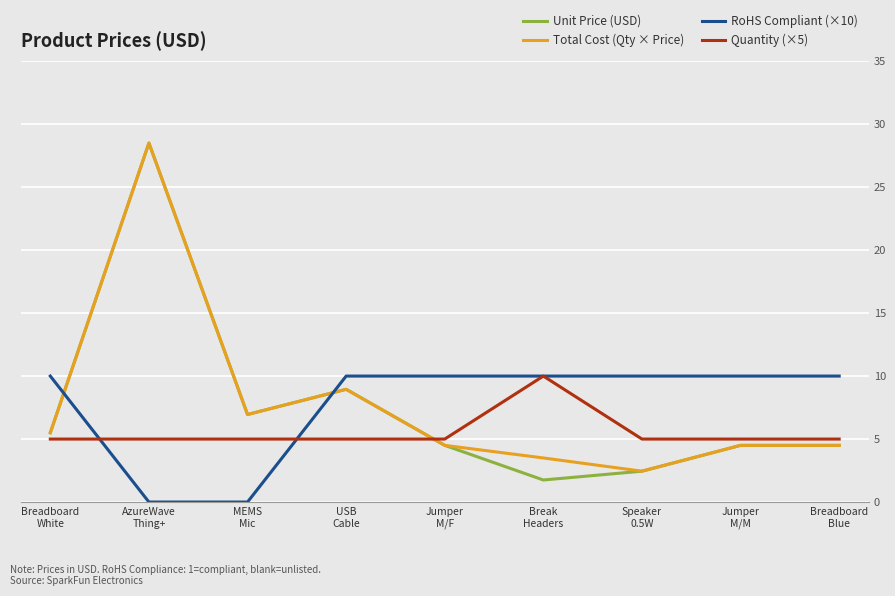

What are all the series names shown in the legend?

Unit Price (USD), Total Cost (Qty × Price), RoHS Compliant (×10), Quantity (×5)